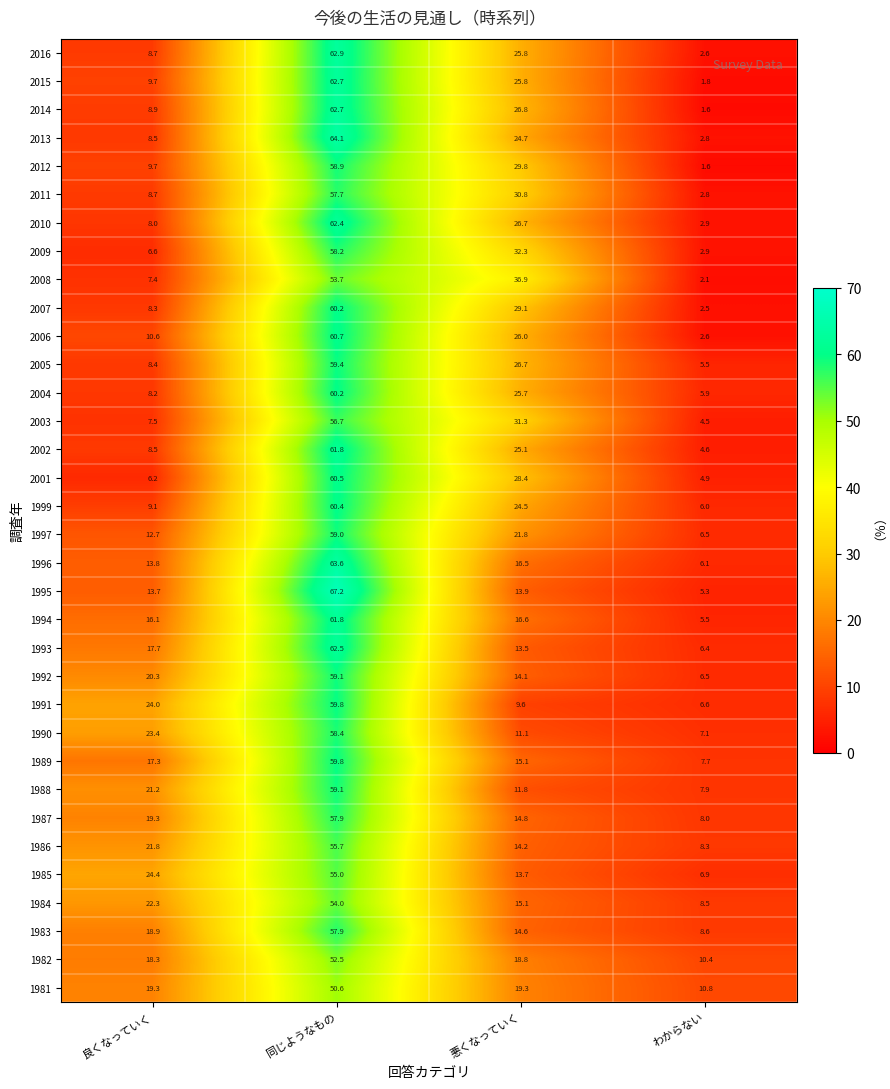

List the labels in order of 2005 value, largest first.

同じようなもの, 悪くなっていく, 良くなっていく, わからない